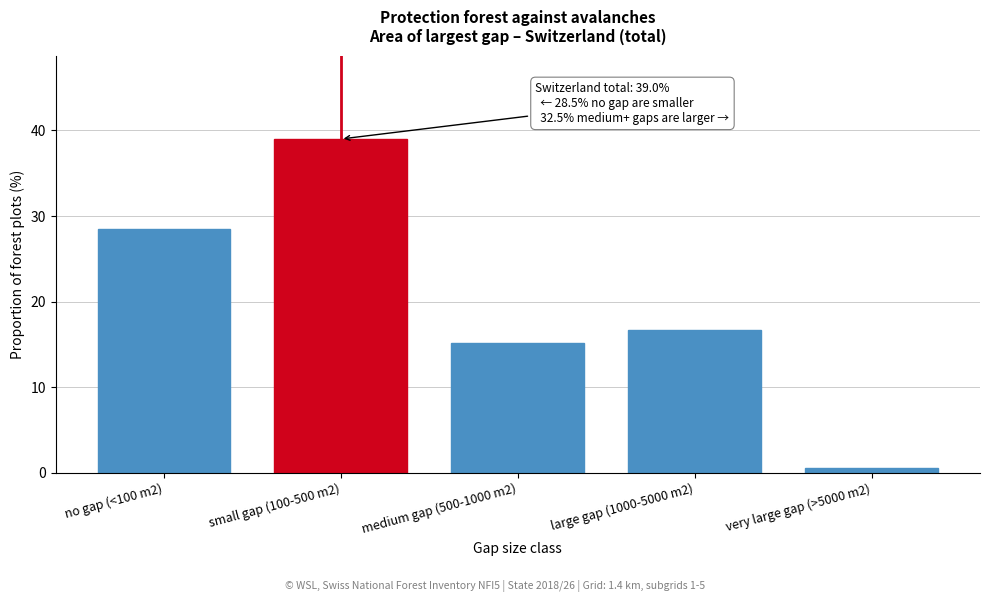

Reading left to right, transcribe all the data shown in this chart.

28.5	39.0	15.2	16.7	0.6